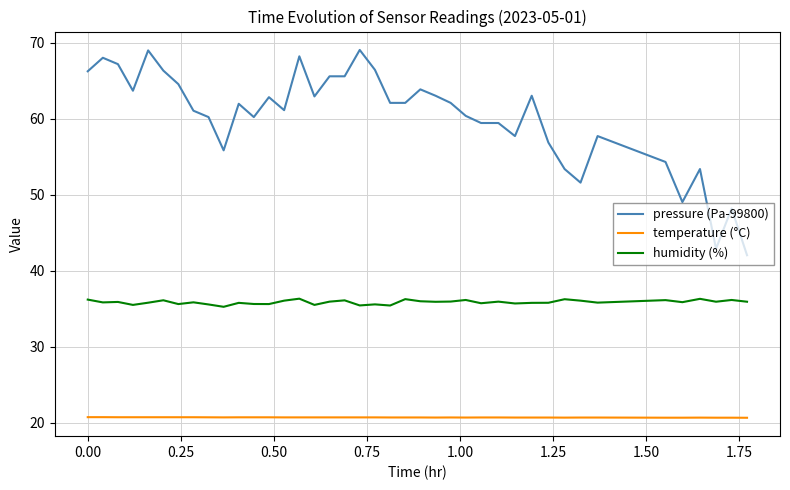

How many temperature (°C) values are between 20 and 21?

40